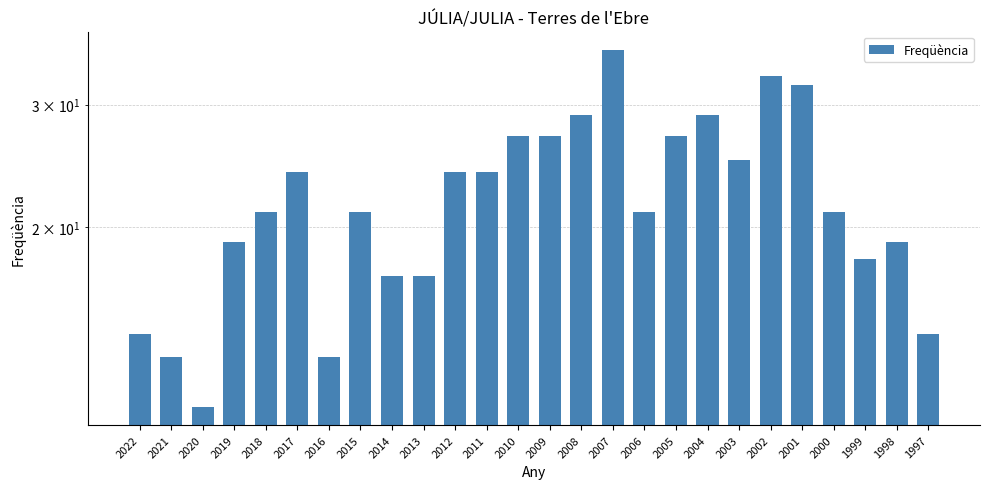

What is the difference between the maximum and minimum values?

25